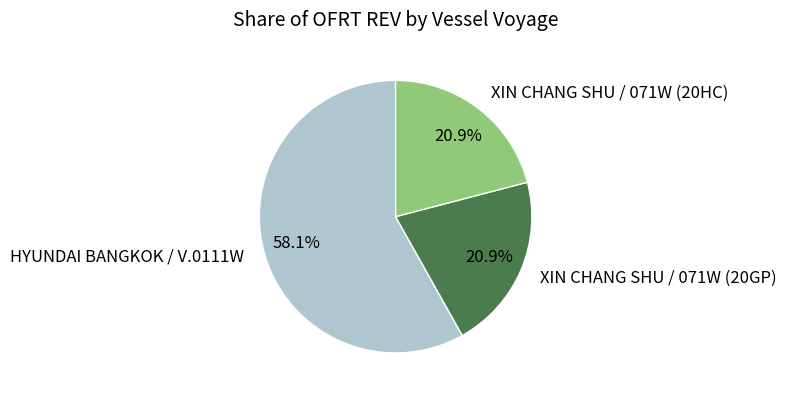

How many slices are in this pie chart?

3